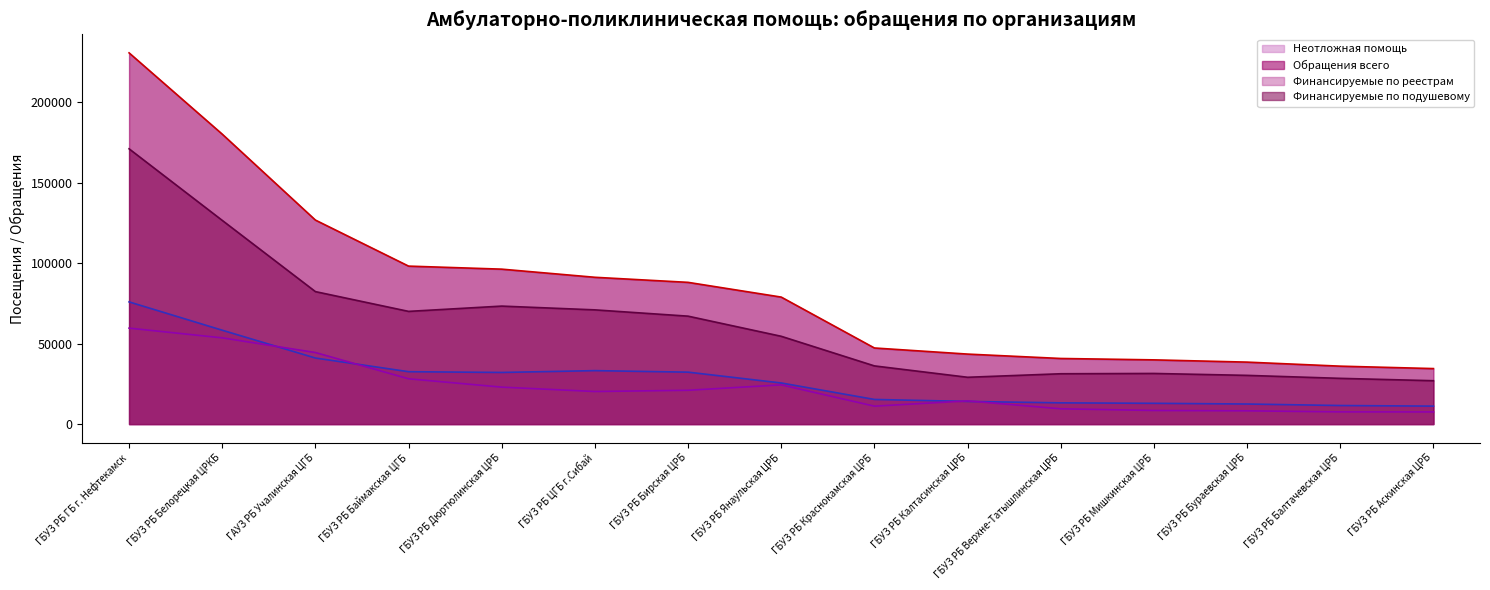

Reading right to left, what are all the values shown in this chart?

Неотложная помощь (линия): 11158	11531	12468	12907	13193	14071	15307	25538	32260	33205	32072	32546	41028	58312	75909
Обращения всего (линия): 34479	35979	38493	39895	40755	43481	47274	78888	88043	91192	96246	98135	126735	180108	230608
Финансируемые по реестрам (линия): 7539	7568	8233	8442	9493	14403	11129	24352	20998	20236	22952	28124	44440	53568	59601
Финансируемые по подушевому (линия): 26940	28411	30260	31453	31262	29078	36145	54536	67045	70956	73294	70011	82295	126540	171007